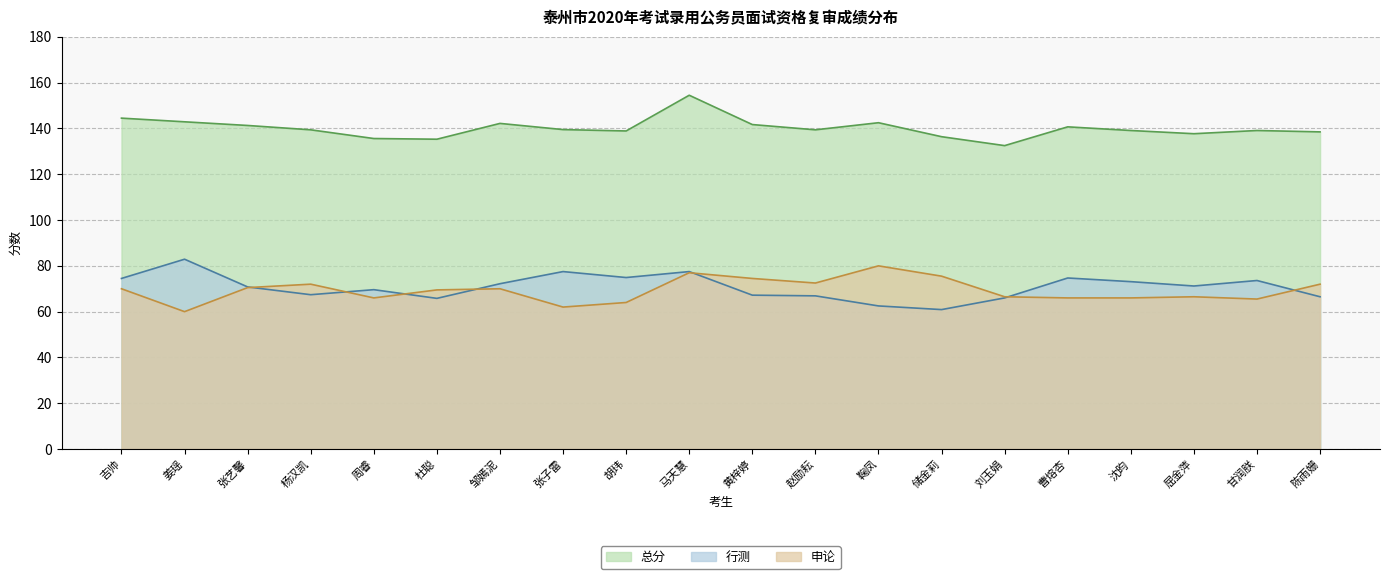

True or false: 申论 and 总分 cross at least once.

False